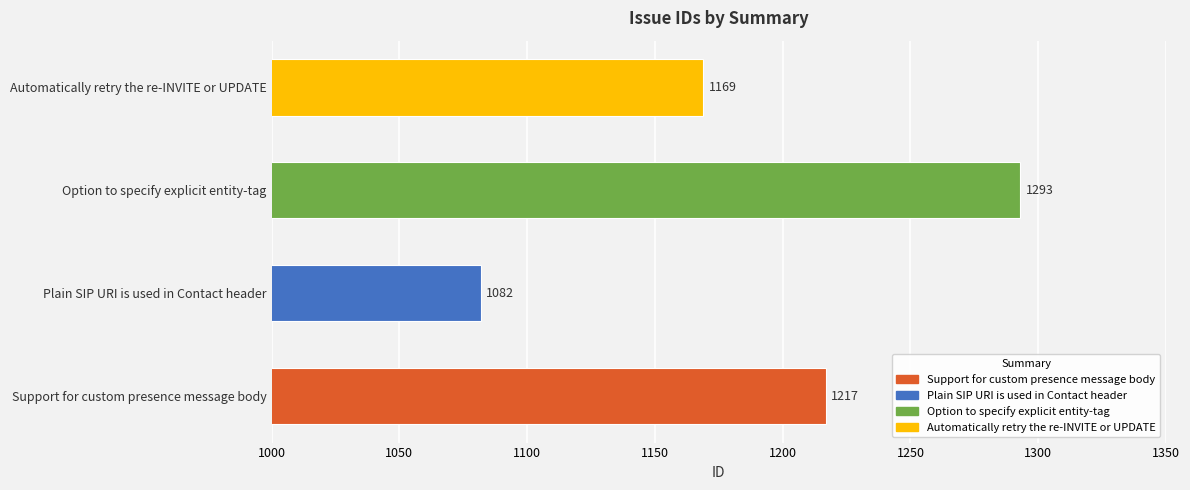

True or false: the data shows 1293 at Option to specify explicit entity-tag.

True